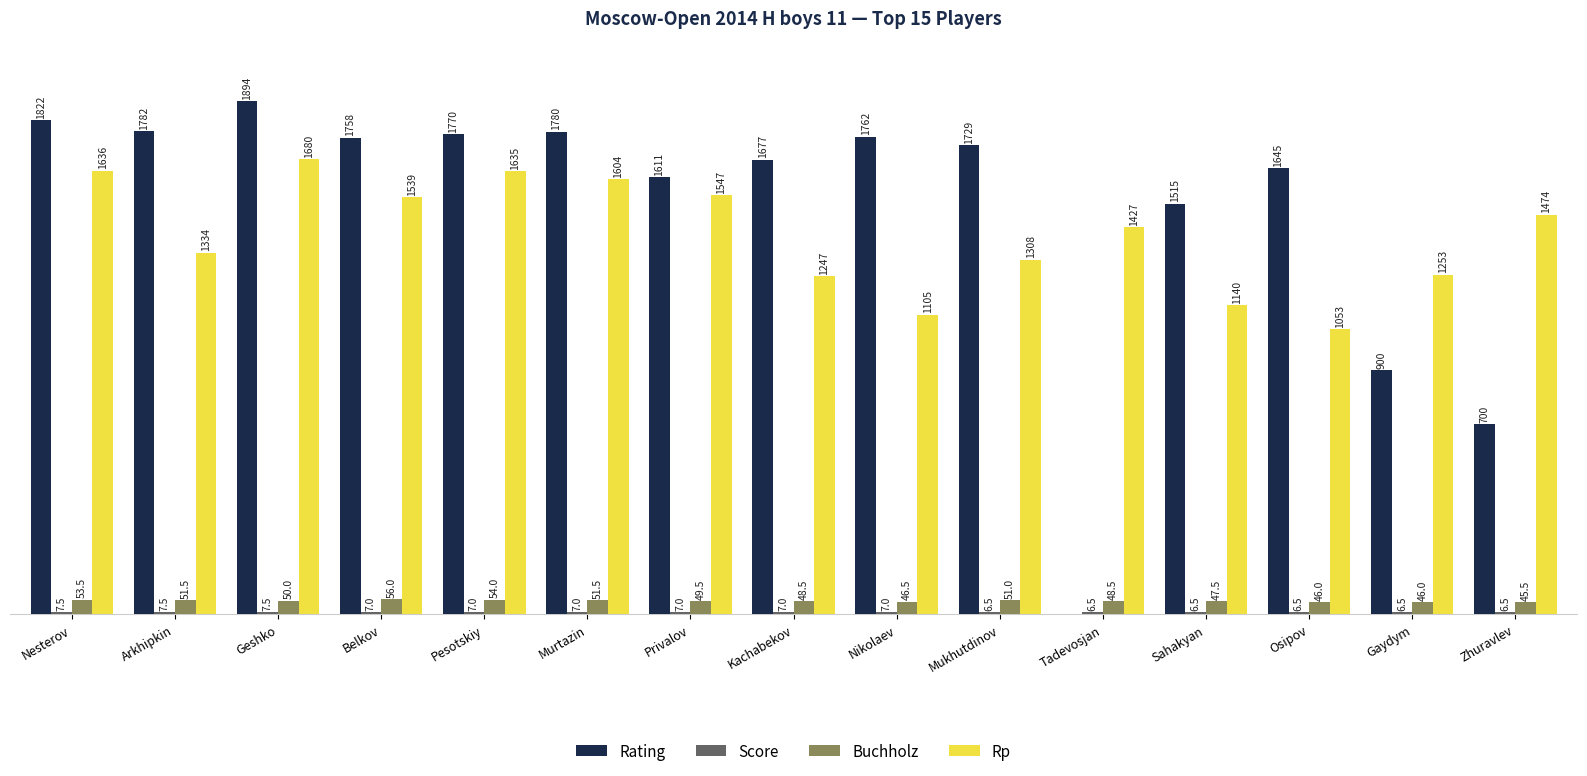

Is the value of Rating at Tadevosjan greater than the value of Buchholz at Osipov?

No